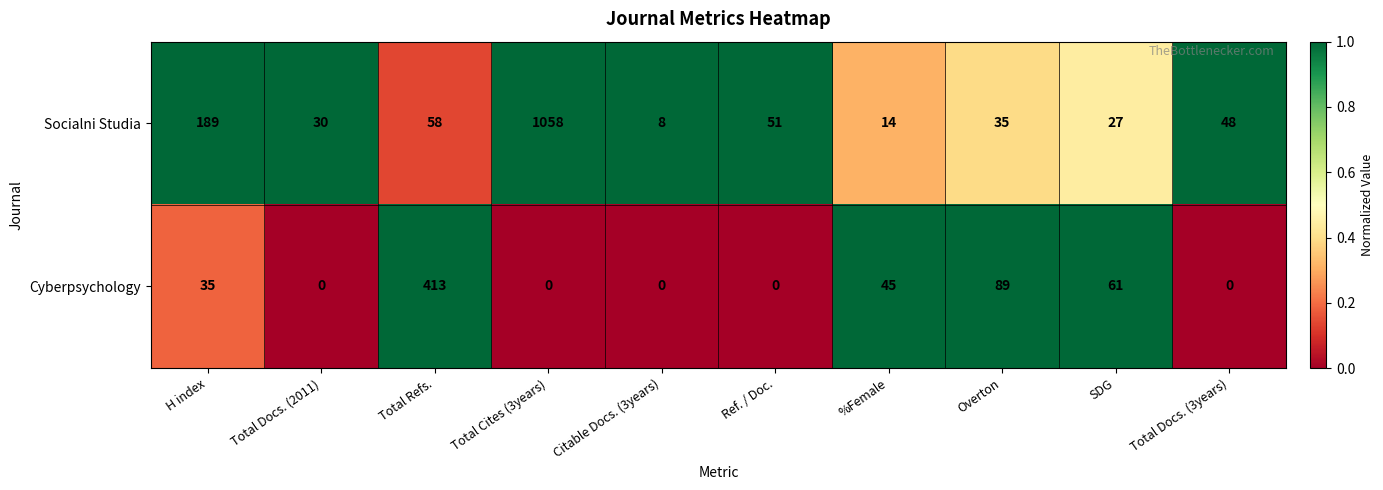

Where is Cyberpsychology nearest to the value 206?

Overton